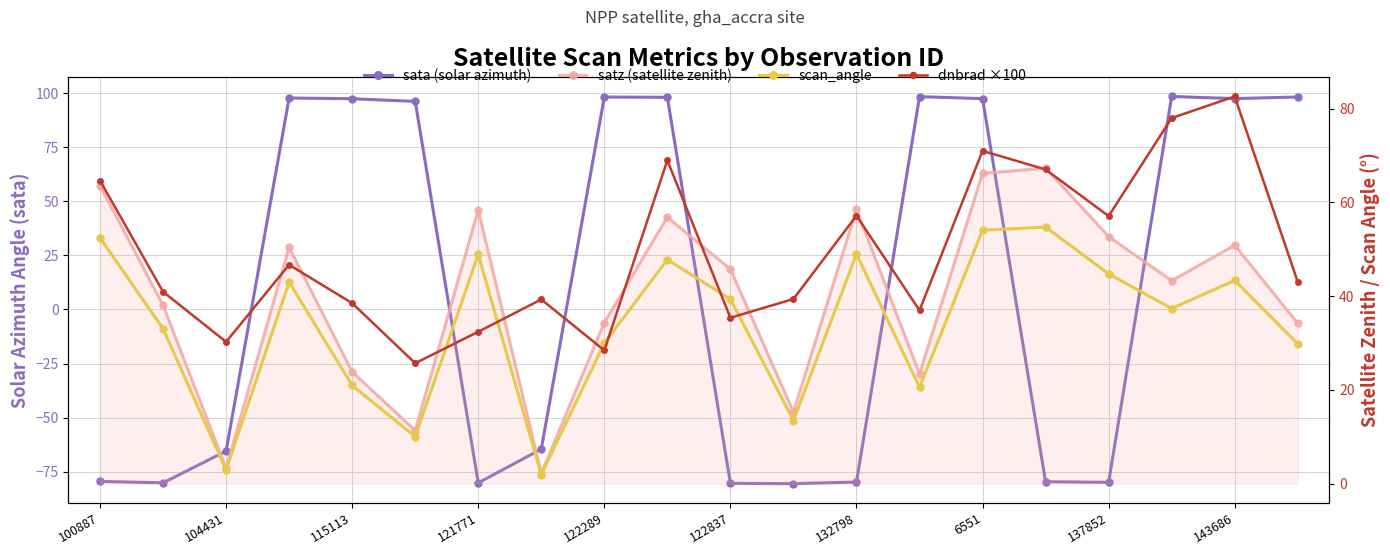

Reading left to right, list all the values displayed in this chart.

sata (solar azimuth): -79.5	-80.2	-65.5	97.7	97.4	96.2	-80.2	-64.6	98.2	98.1	-80.4	-80.5	-79.8	98.4	97.4	-79.7	-79.9	98.4	97.5	98.2
satz (satellite zenith): 63.6	38.1	3.3	50.4	23.8	11.3	58.4	2.2	34.3	56.8	45.8	15.3	58.5	23.4	66.2	67.3	52.7	43.3	50.9	34.2
scan_angle: 52.4	33.1	2.9	43.0	21.0	10.0	48.9	1.9	30.0	47.8	39.3	13.5	49.0	20.6	54.1	54.7	44.8	37.4	43.3	29.8
dnbrad ×100: 64.6	40.9	30.2	46.7	38.5	25.7	32.4	39.3	28.4	69.0	35.4	39.4	57.2	37.0	71.0	67.0	57.1	78.0	82.6	43.0